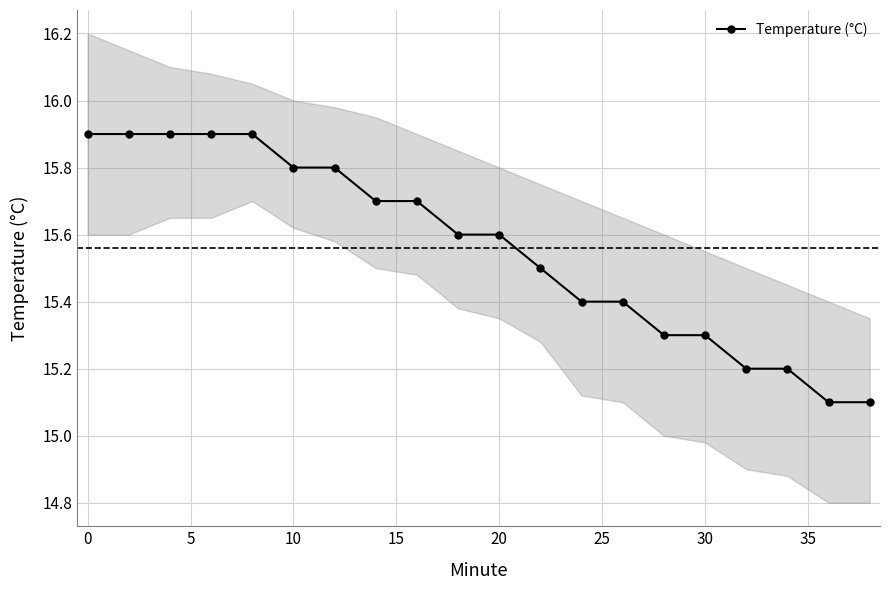

What is the difference between the maximum and minimum values?

0.8